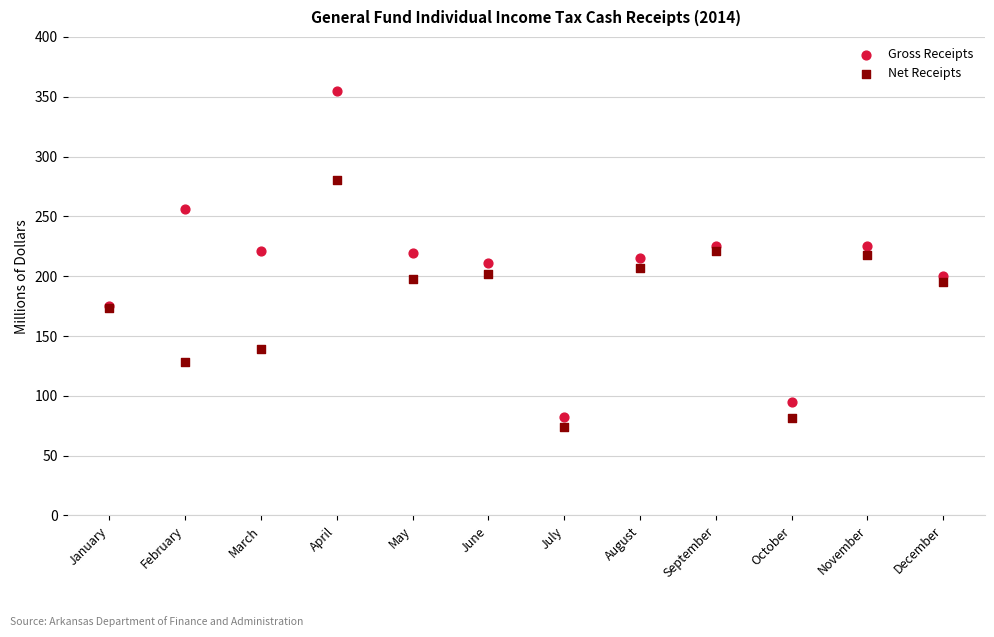

Which series contains the highest Y value?

Gross Receipts